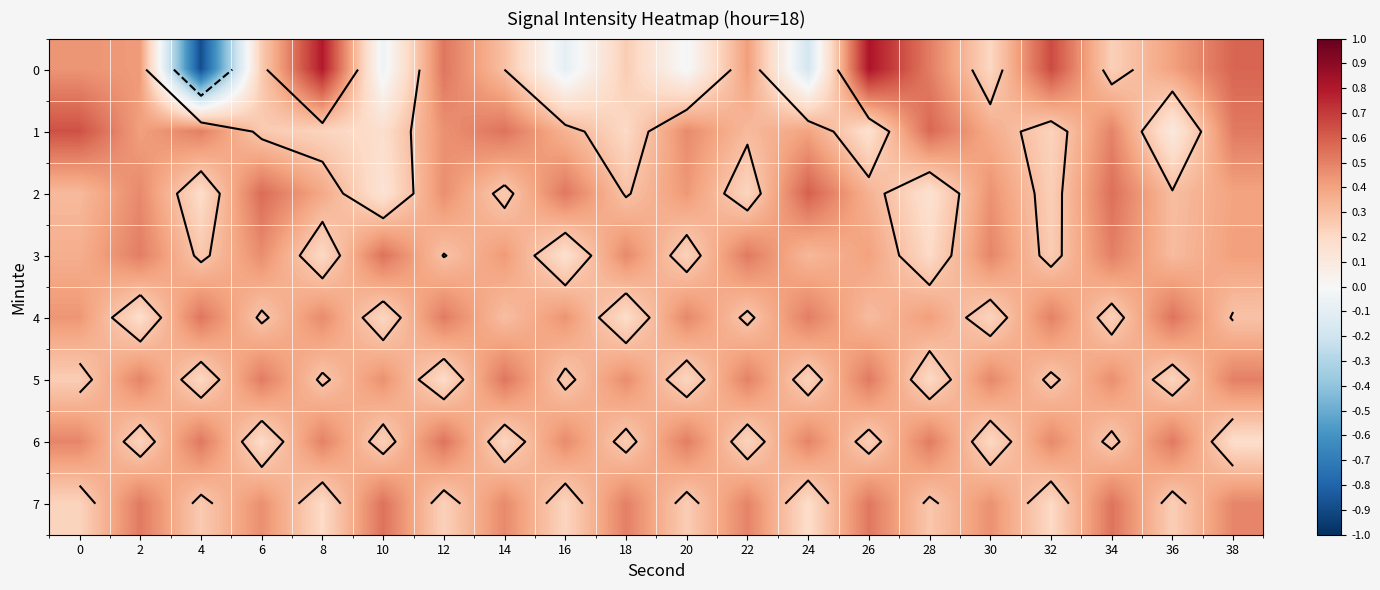

Is the value of 4 at 24 greater than the value of 6 at 4?

No